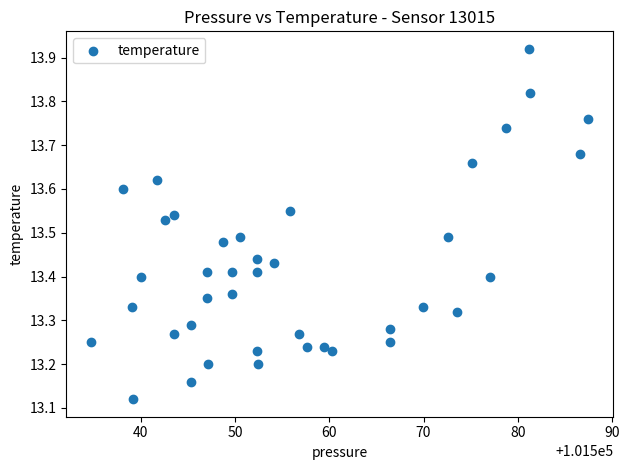

What is the range of Y values (max minus min)?

0.8